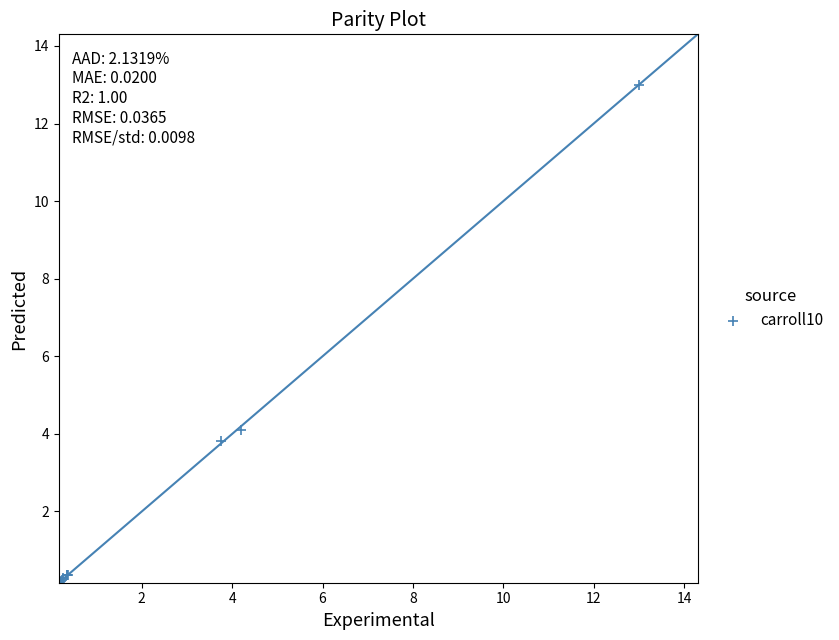

What Y value in the scatter plot is closest to 6?

4.1